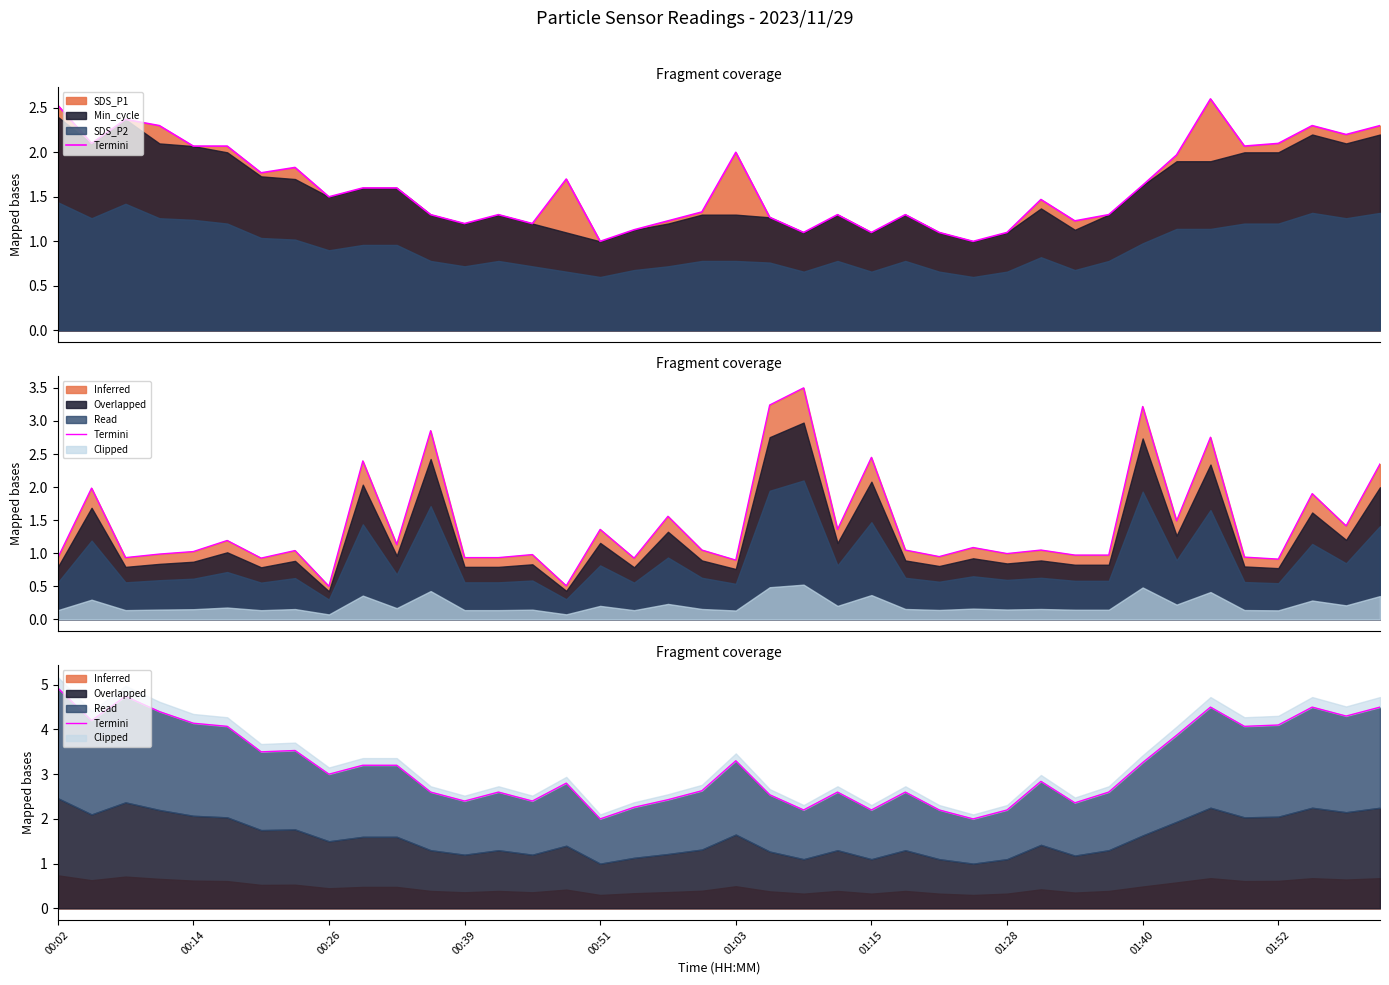

Reading left to right, extract all data points from this chart.

4.9	4.2	4.7	4.4	4.1	4.1	3.5	3.5	3.0	3.2	3.2	2.6	2.4	2.6	2.4	2.8	2.0	2.3	2.4	2.6	3.3	2.5	2.2	2.6	2.2	2.6	2.2	2.0	2.2	2.8	2.4	2.6	3.3	3.9	4.5	4.1	4.1	4.5	4.3	4.5